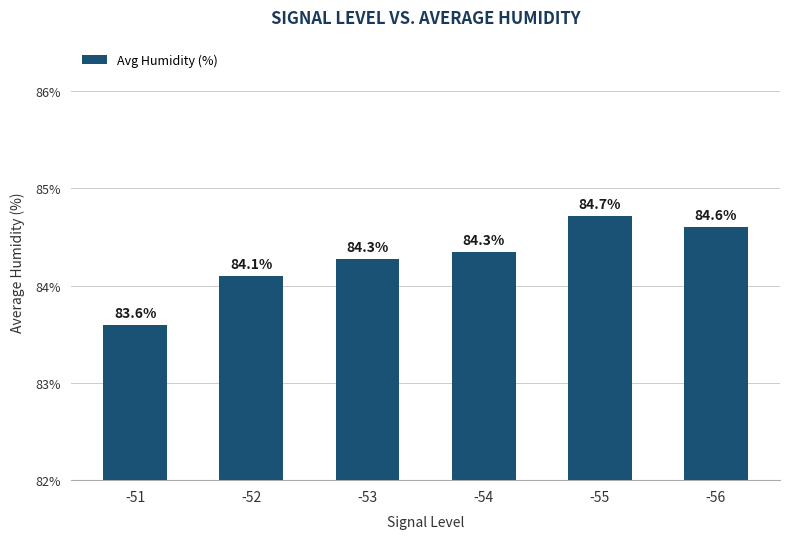

What is the value of the 6th bar from the left?

84.6